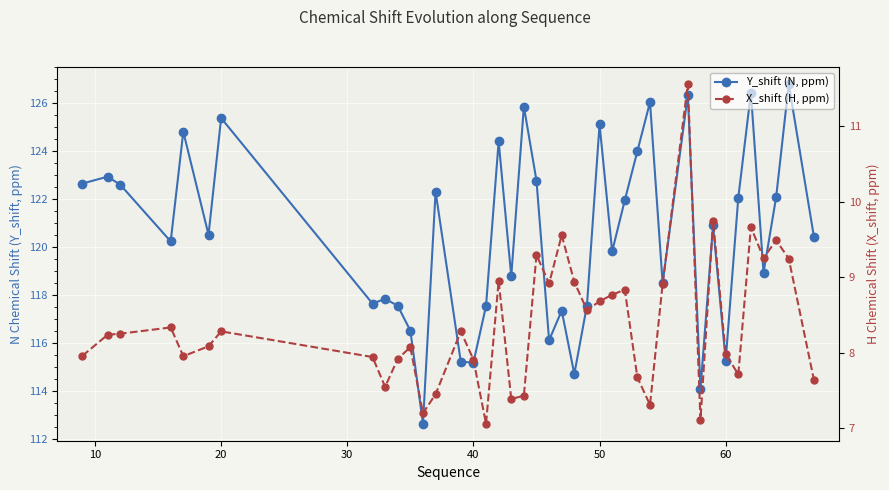

True or false: Y_shift (N, ppm) and X_shift (H, ppm) cross at least once.

False